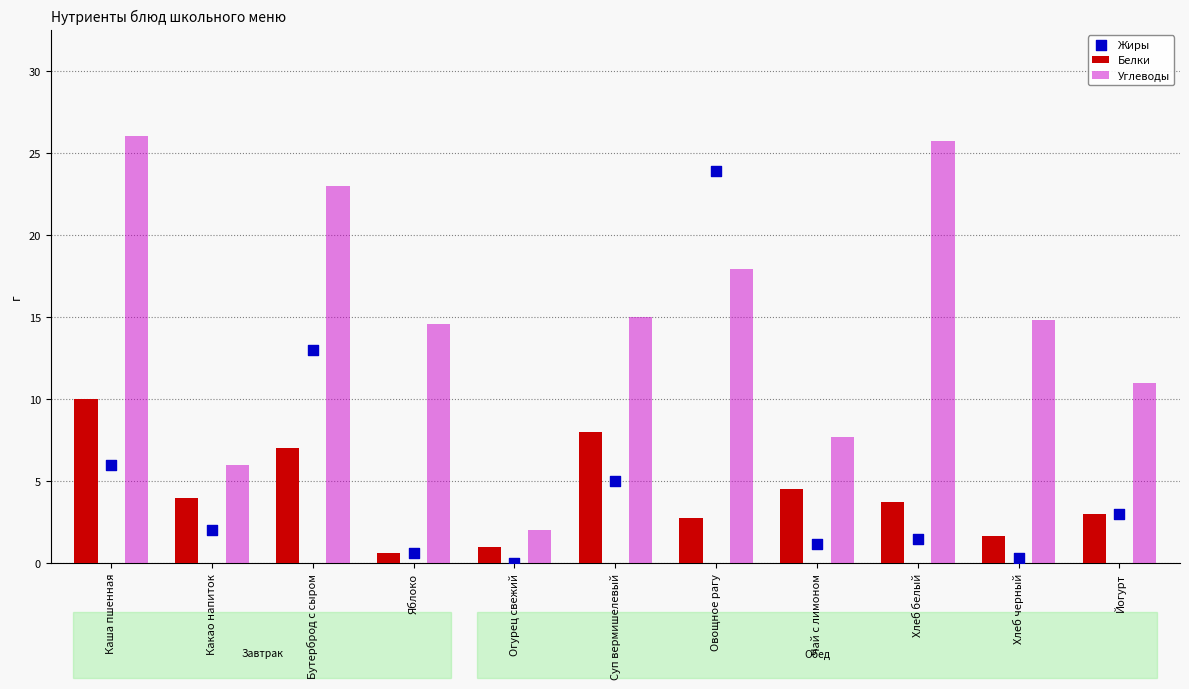

What is the total value across all series at Какао напиток?

12.0